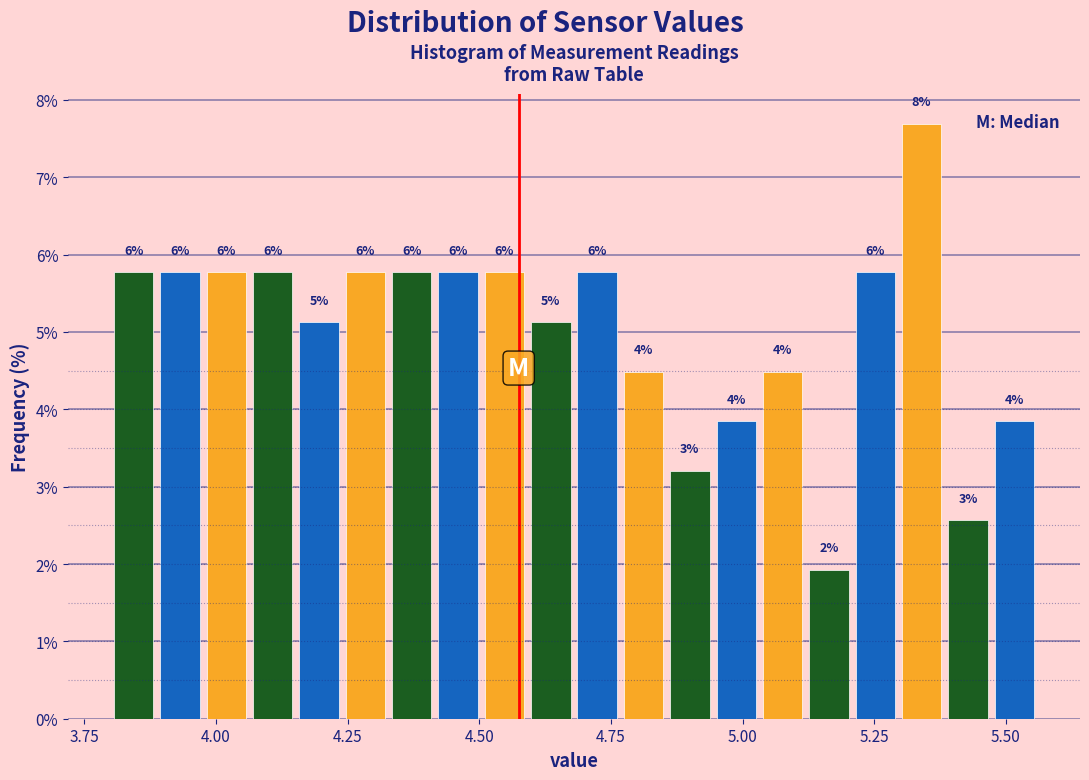

Read against the x-axis, roughly where is the centre of the tallest bar?

5.35